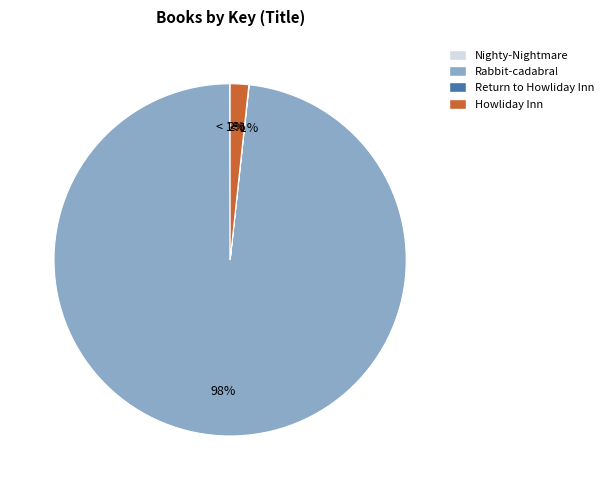

Which category has the biggest portion of the pie?

Rabbit-cadabra!